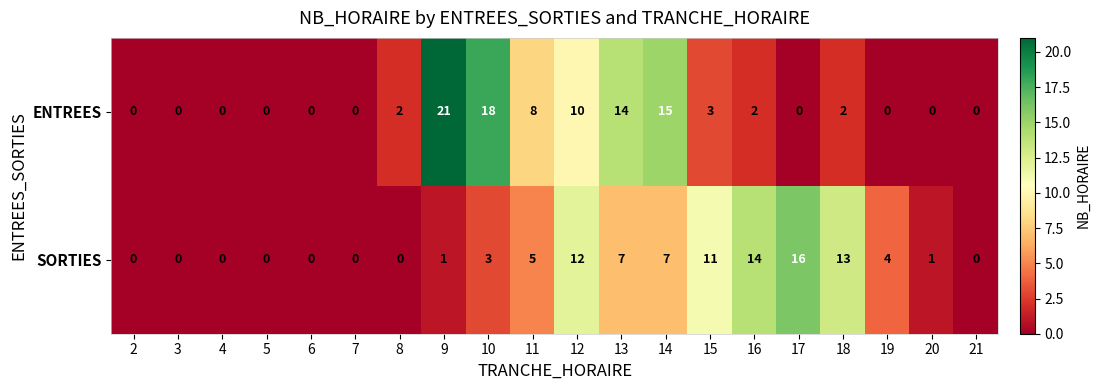

What is the total value across all series at 11?

13